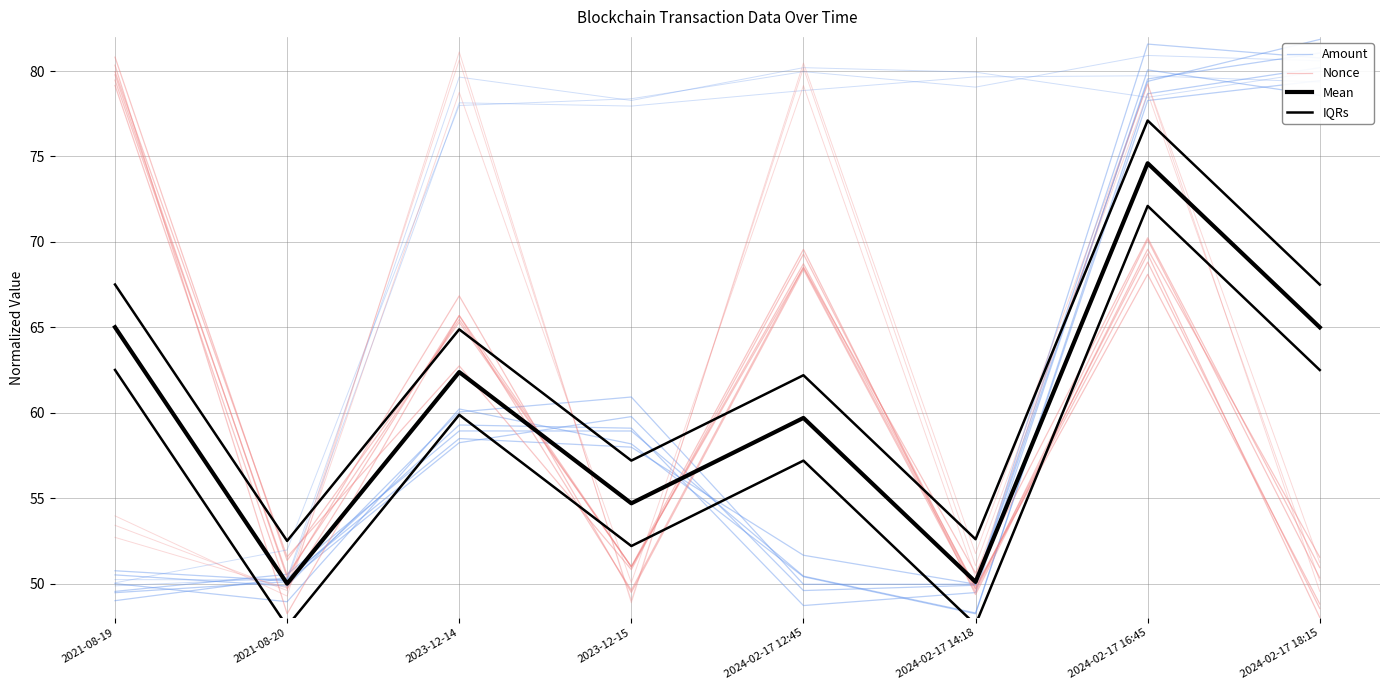

The value of Mean at 2024-02-17 18:15 is 65.0. True or false?

True